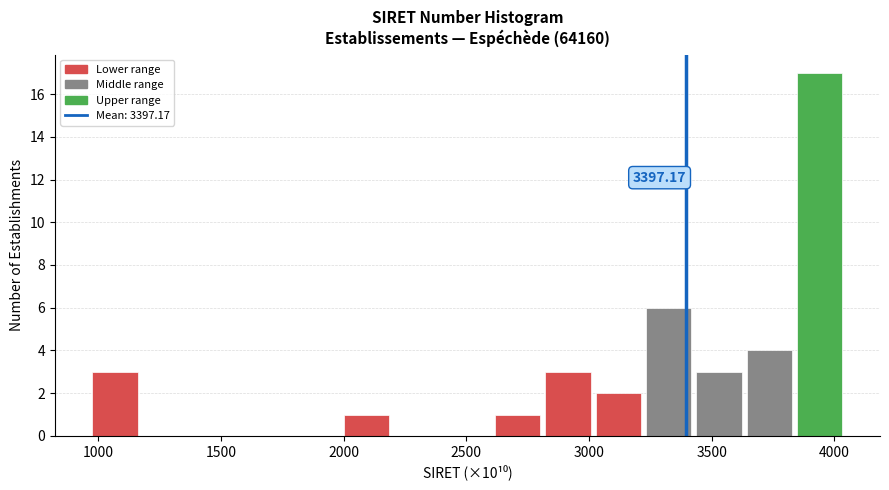

Which range on the x-axis has the tallest bar?

3850 to 4050